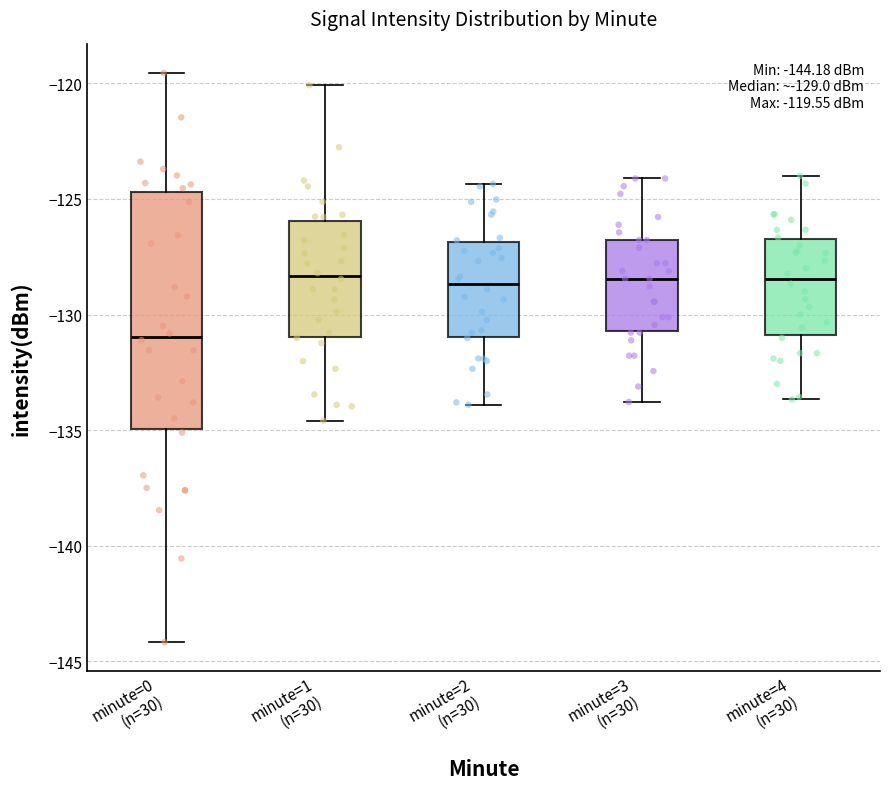

Which box is the tallest, from its lower edge to its upper edge?

minute=0 (n=30)